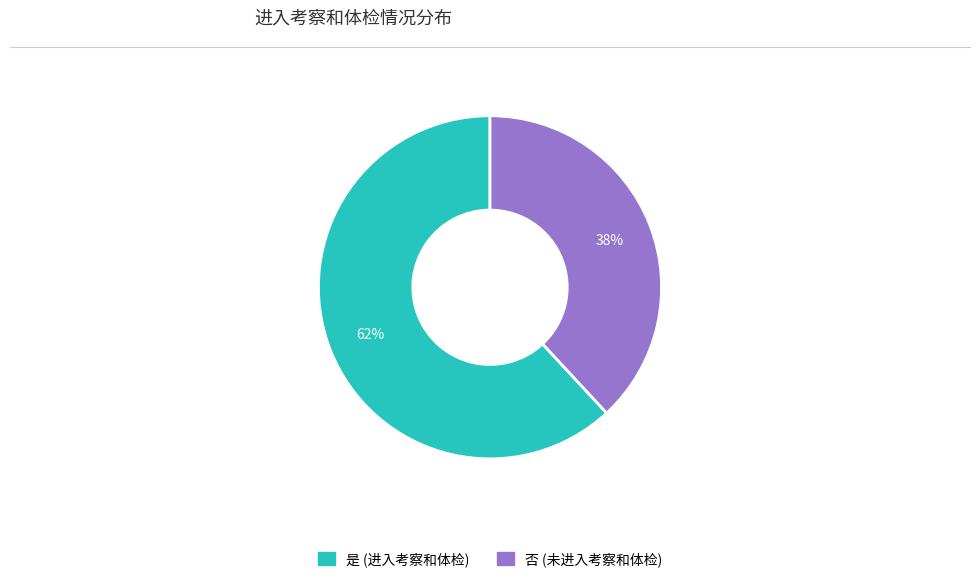

Which slice is the smallest?

否